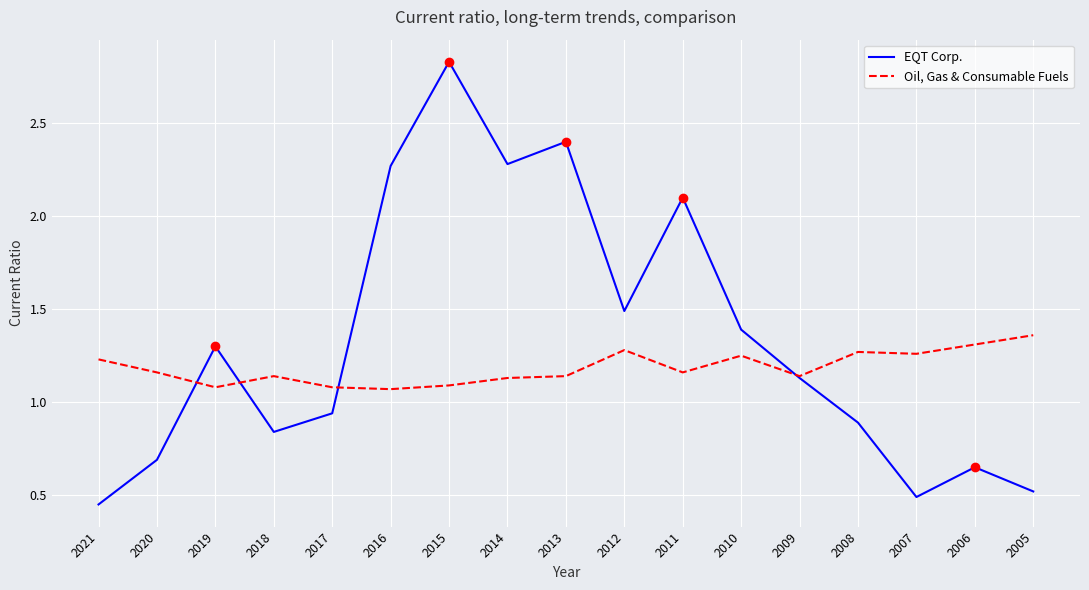

True or false: Oil, Gas & Consumable Fuels has more than 2 points higher than both neighbors.

True